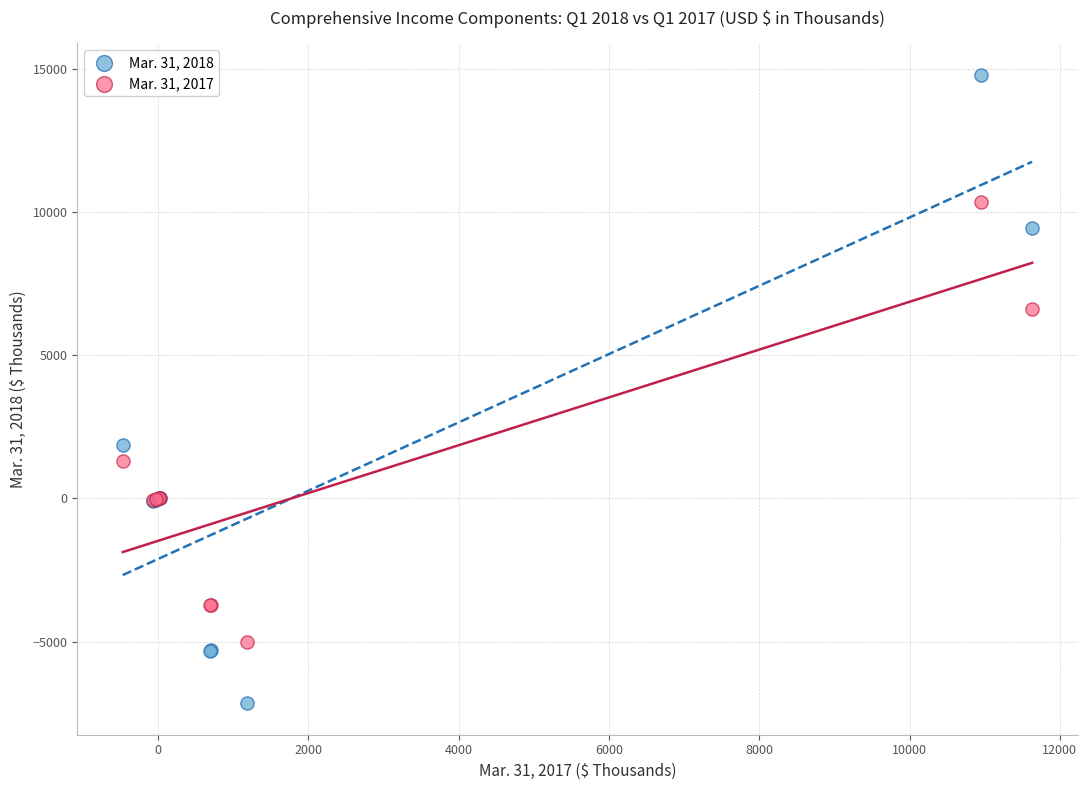

Across all series, what Y value is closest to 3824?

1858.0